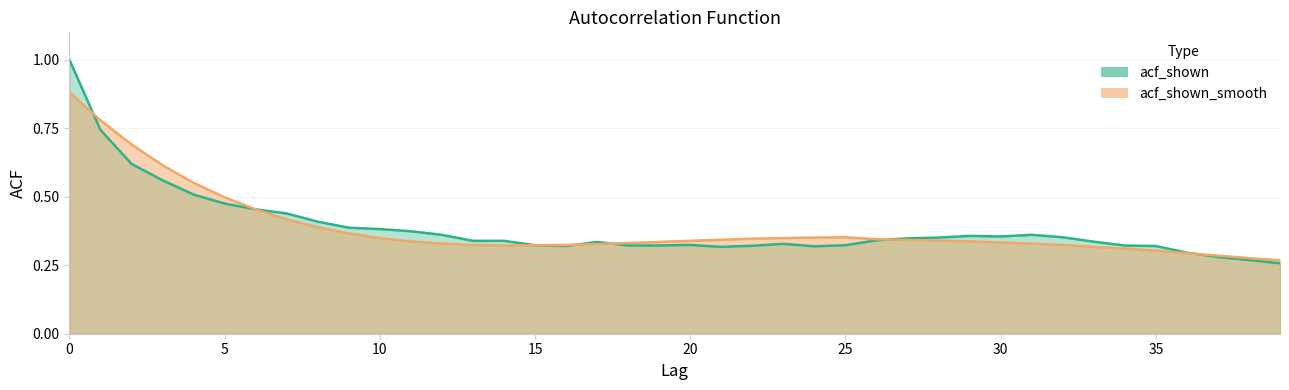

Which series has the widest spread of values?

acf_shown